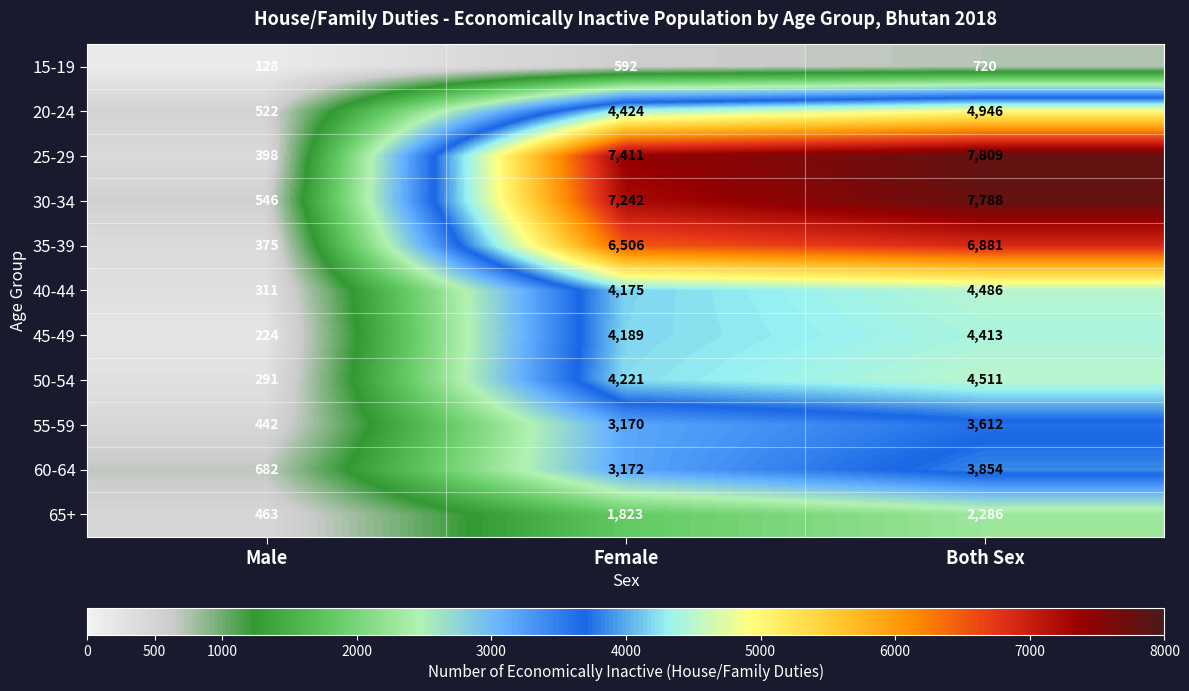

Is it true that 40-44 equals 1239 at Both Sex?

False